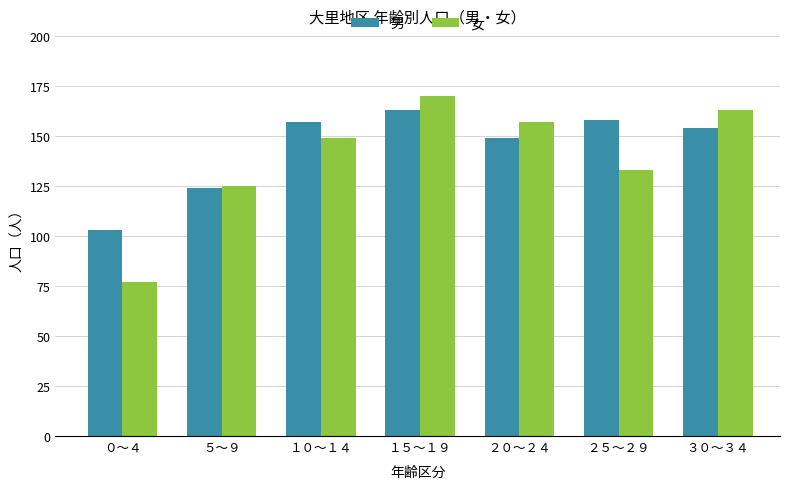

Reading left to right, list all the values displayed in this chart.

男: ０～４=103	５～９=124	１０～１４=157	１５～１９=163	２０～２４=149	２５～２９=158	３０～３４=154
女: ０～４=77	５～９=125	１０～１４=149	１５～１９=170	２０～２４=157	２５～２９=133	３０～３４=163